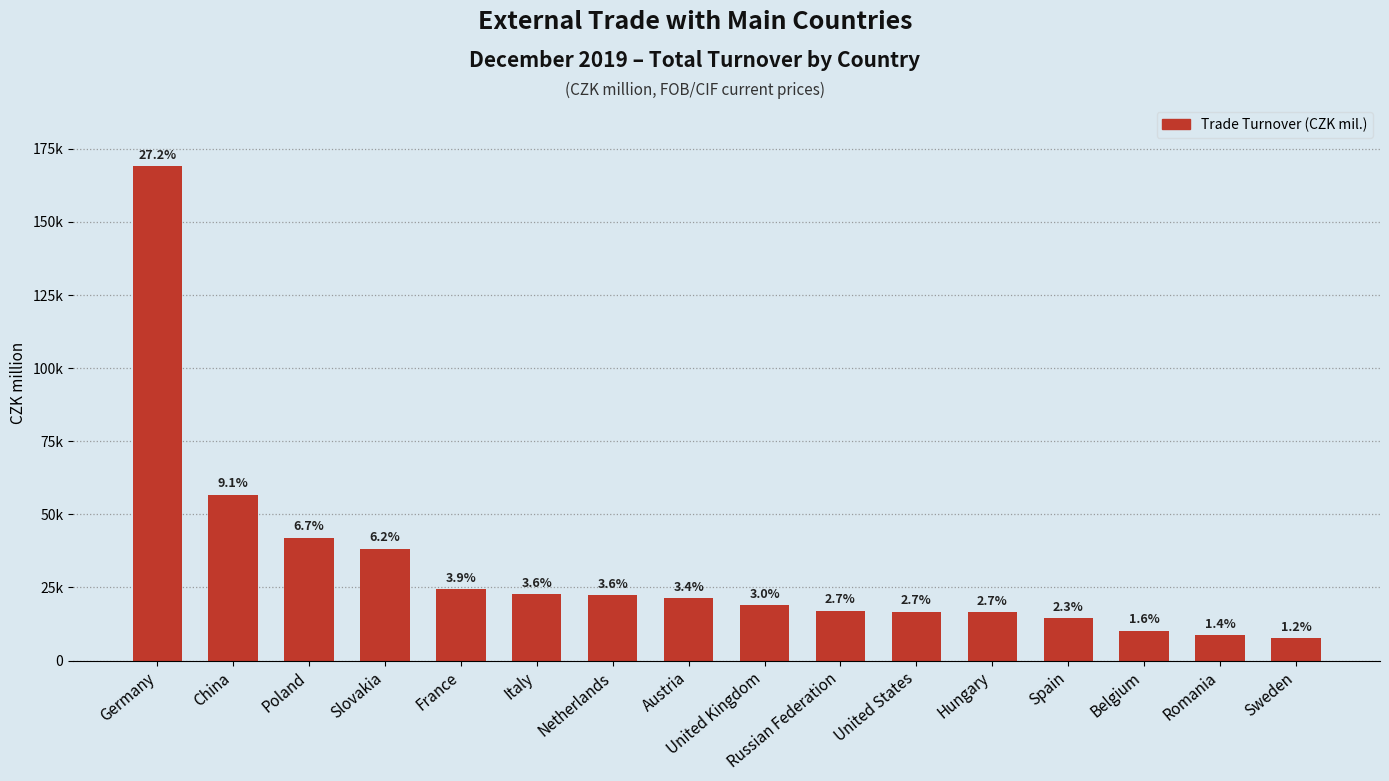

At which category does the chart reach its minimum across all series?

Sweden